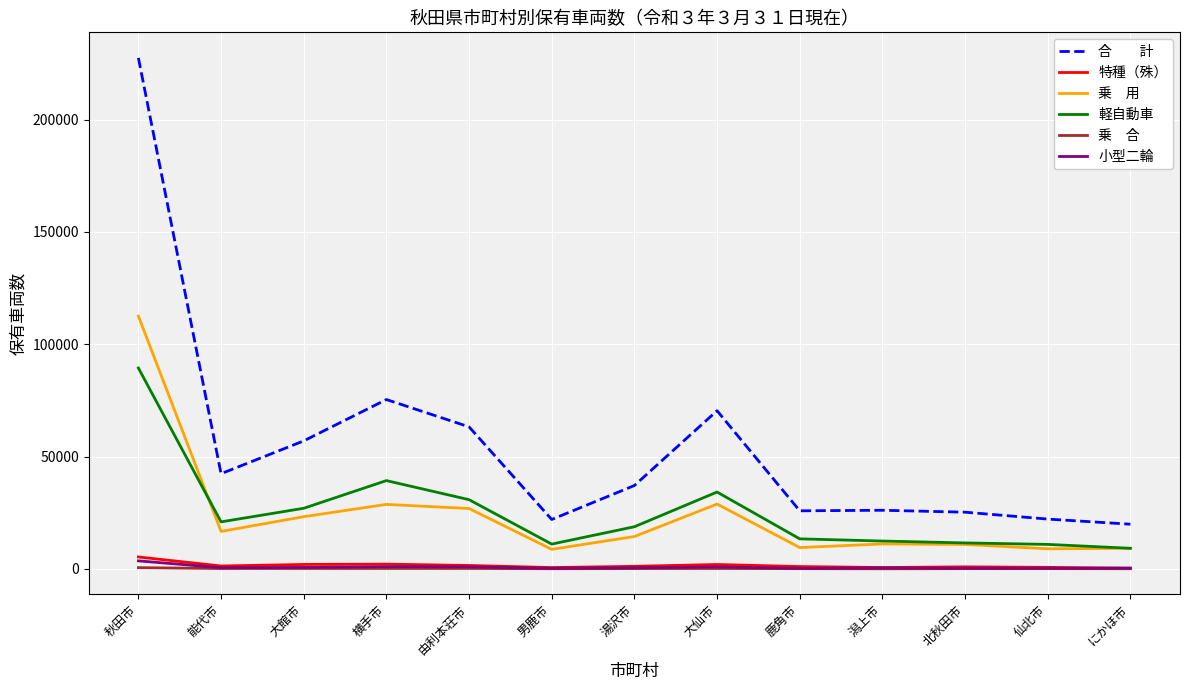

What is the maximum value shown in the chart?

227474